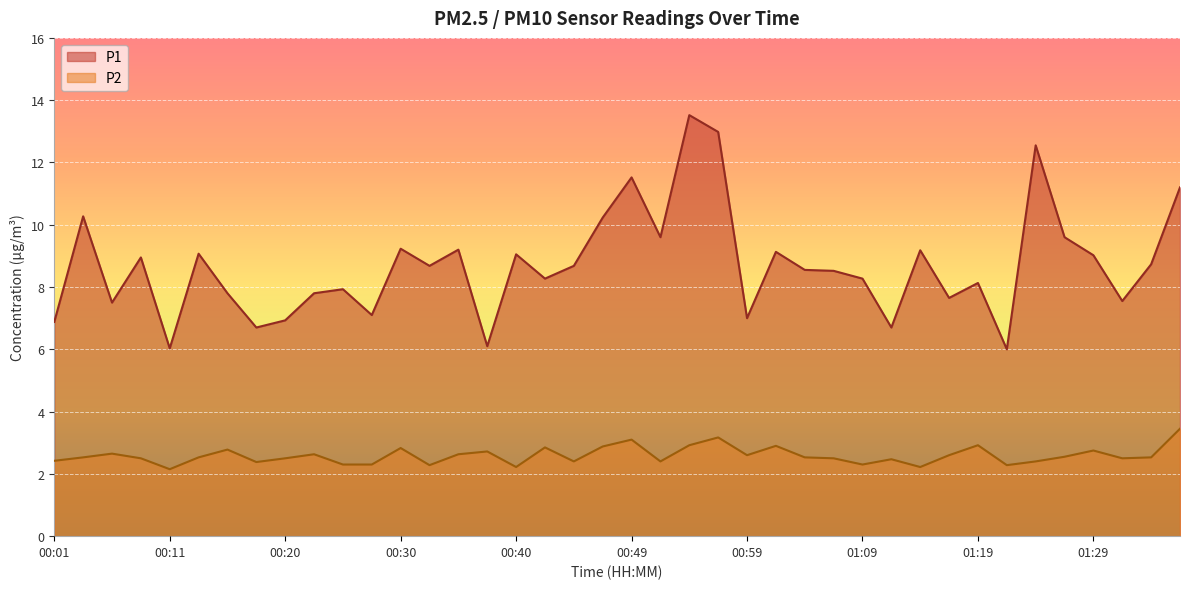

What is the average value of the P1 series?

8.7